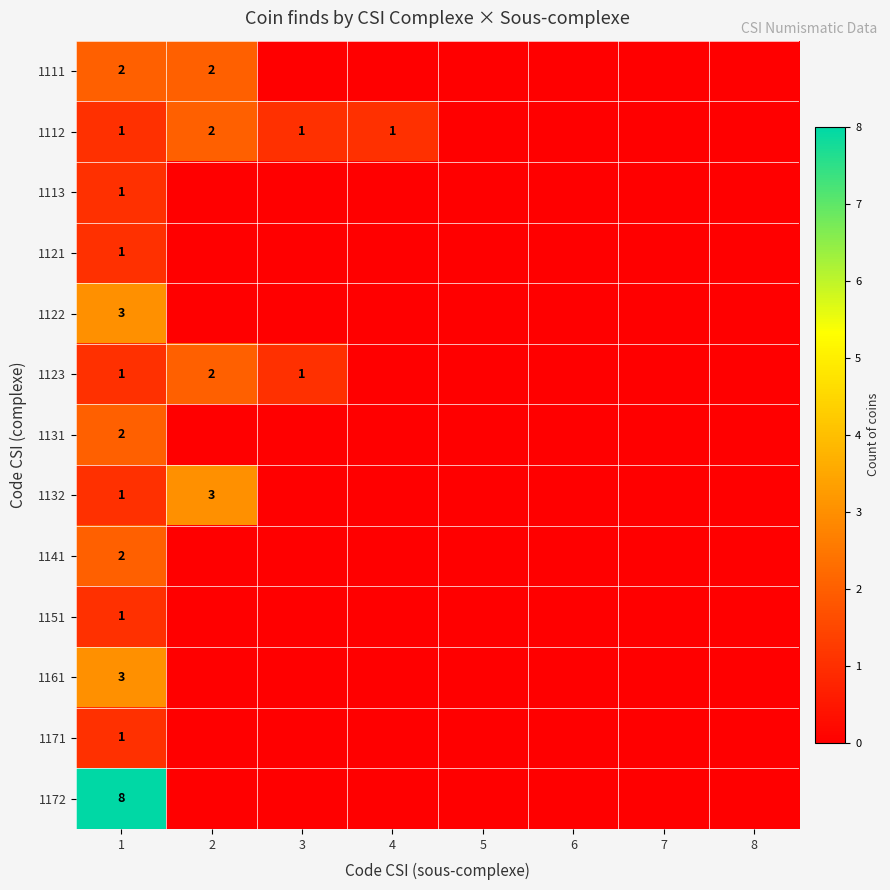

What is the maximum value shown in the chart?

8